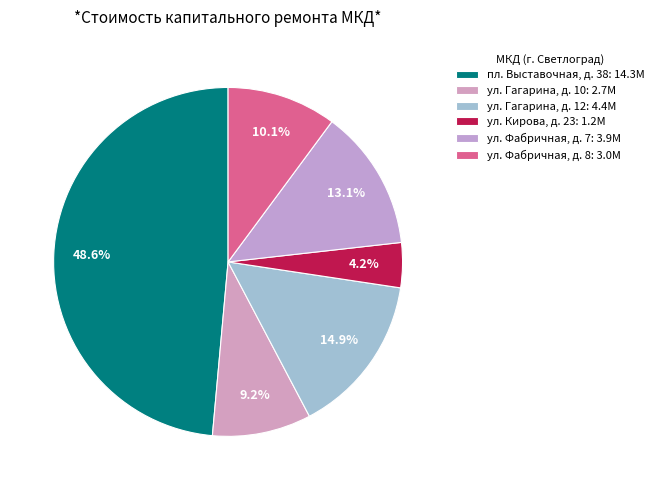

To the nearest percent, what is the difference between the ул. Гагарина, д. 10 and ул. Кирова, д. 23 slice percentages?

5%